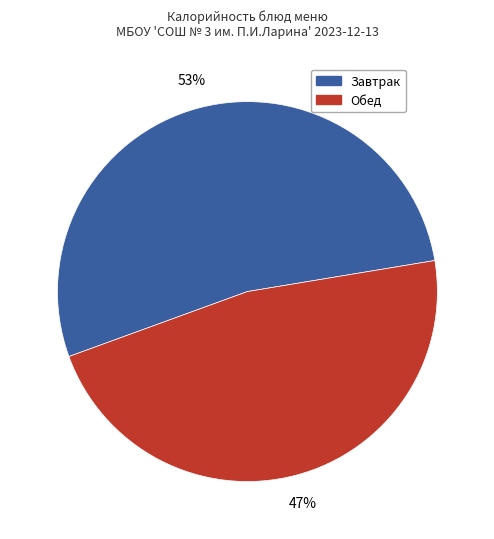

How many segments does this pie chart have?

2